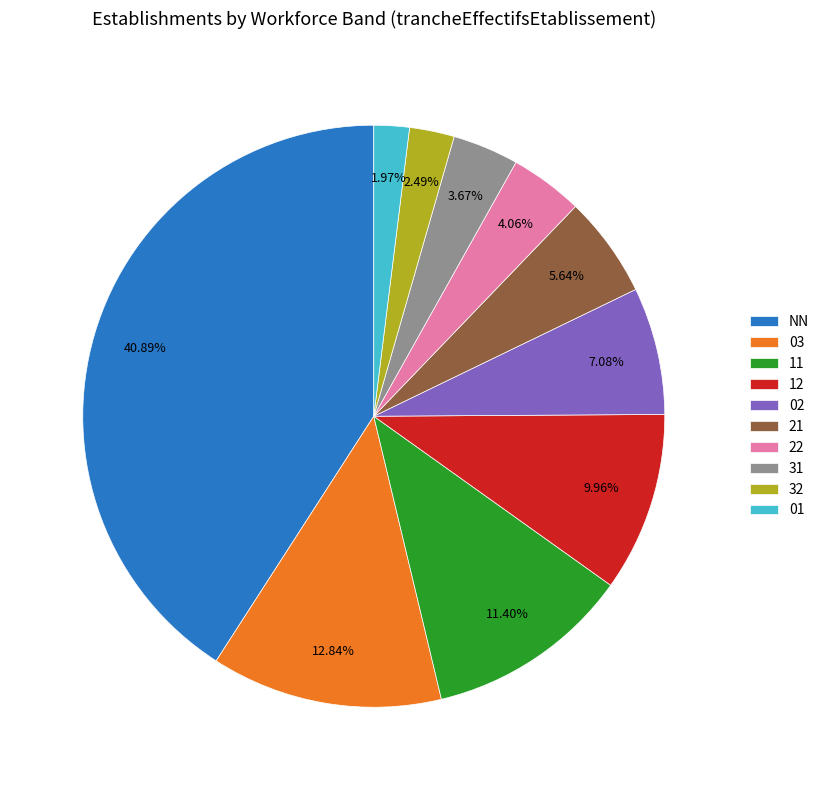

To the nearest percent, what portion does 03 represent?

13%